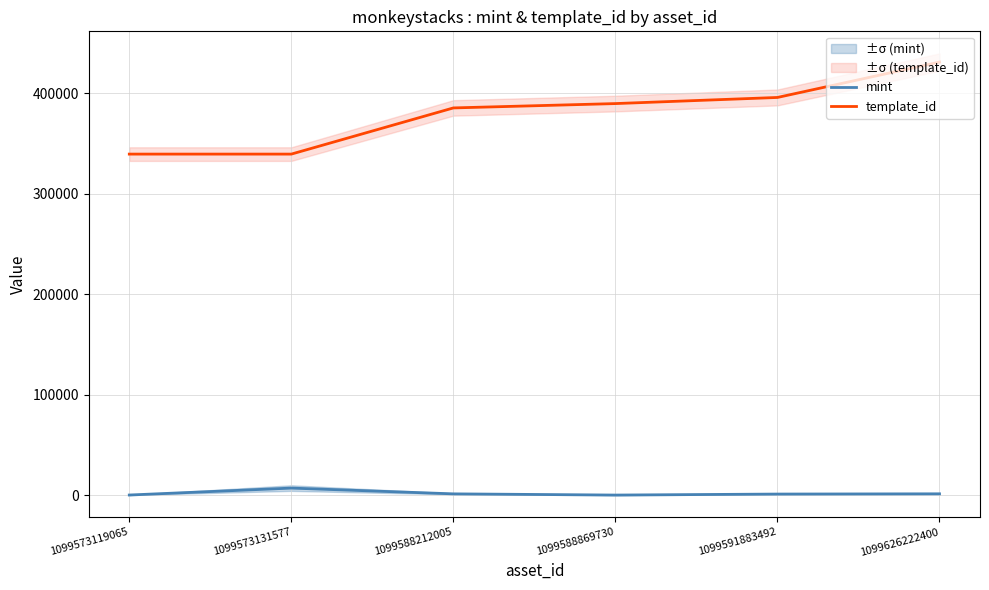

How many distinct data groups are displayed?

2